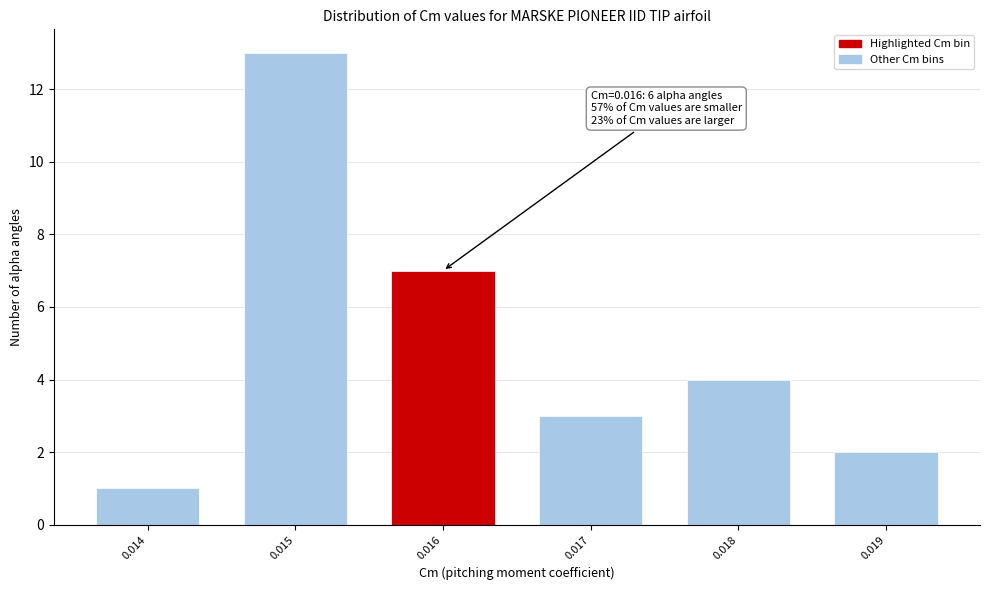

Reading left to right, what are all the values shown in this chart?

1	13	7	3	4	2